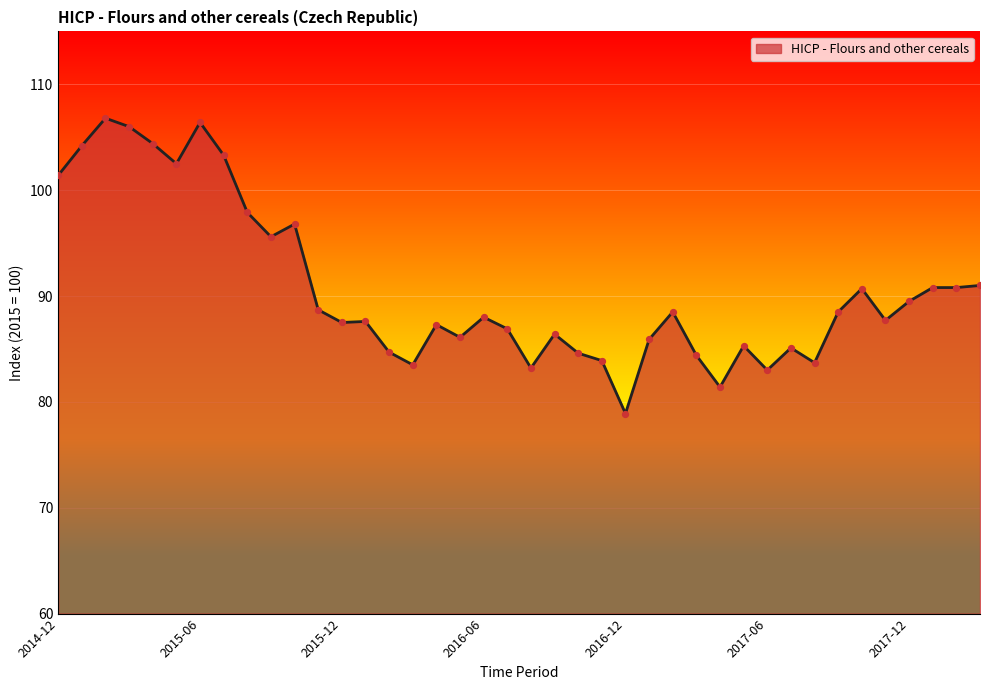

What is the difference between the maximum and minimum values?

27.9